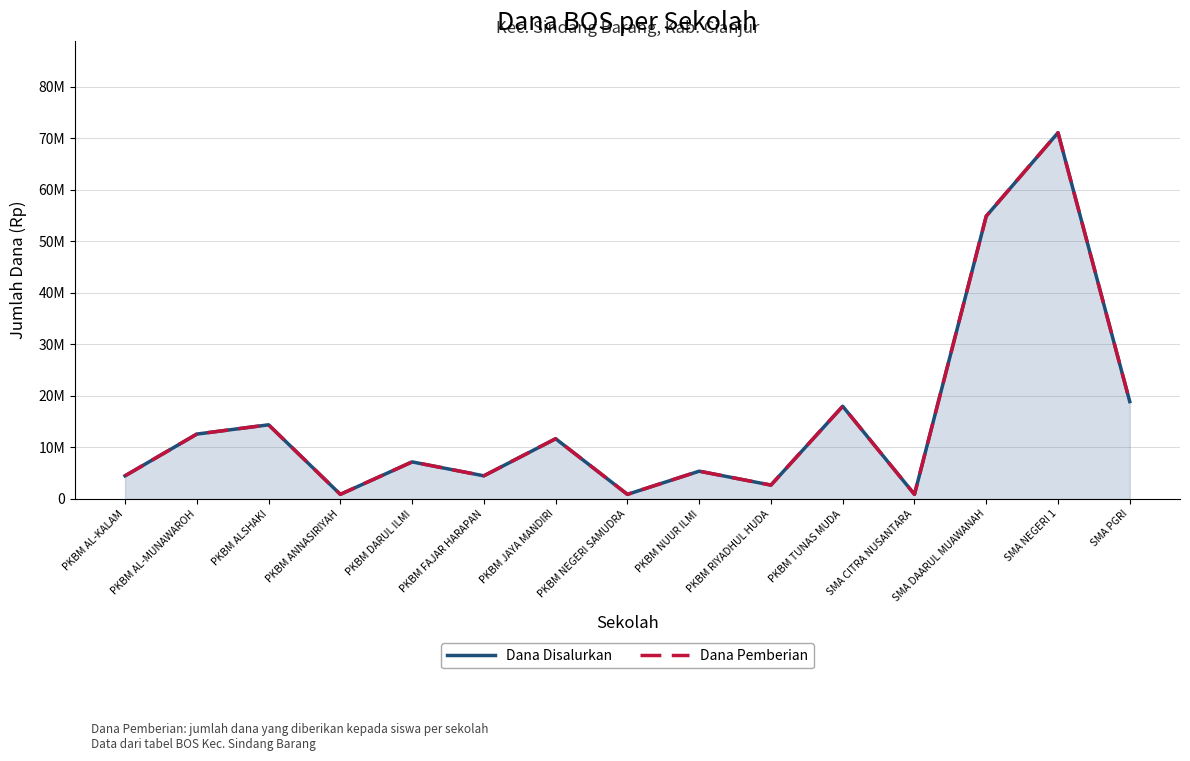

At which category does Dana Disalurkan reach its first local peak?

PKBM ALSHAKI